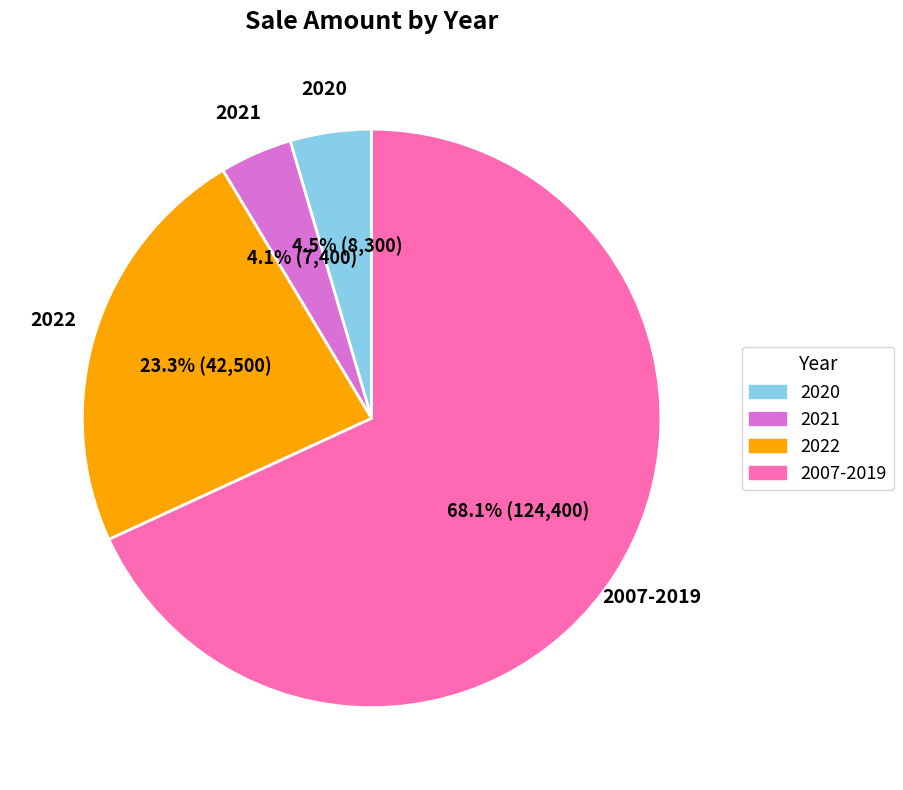

Is there a majority slice in this chart?

Yes